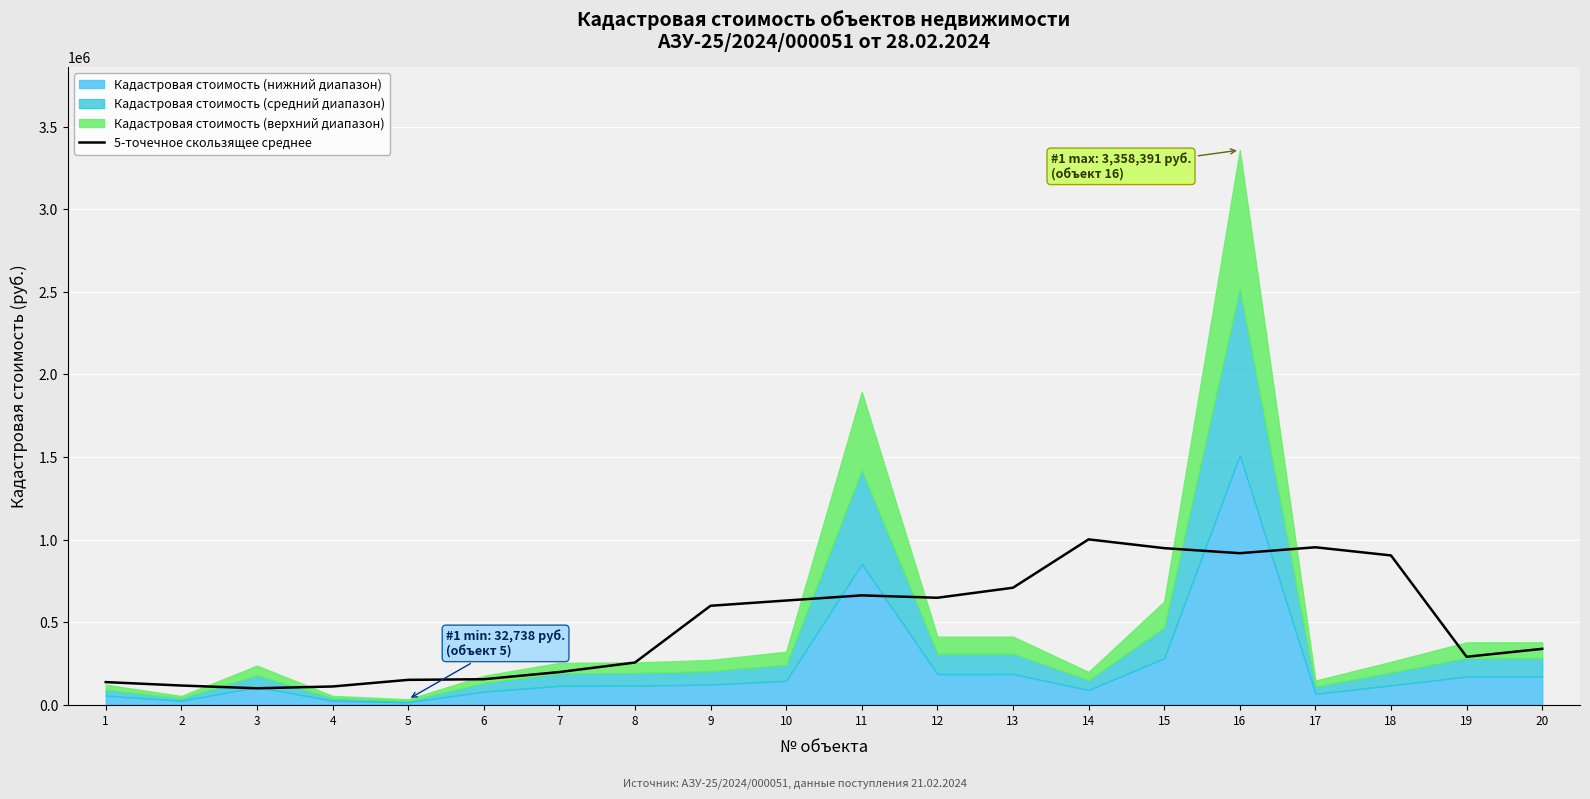

How many data points are less than 598951?

10